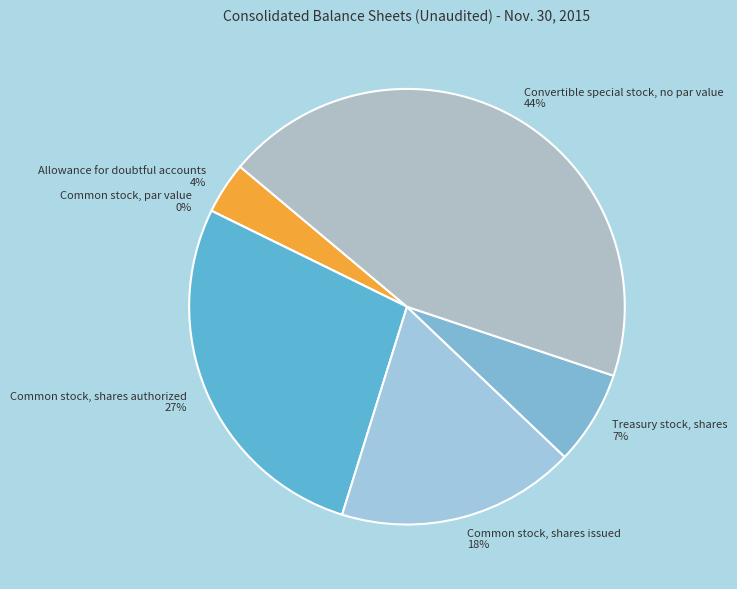

Count the number of slices in the pie.

6